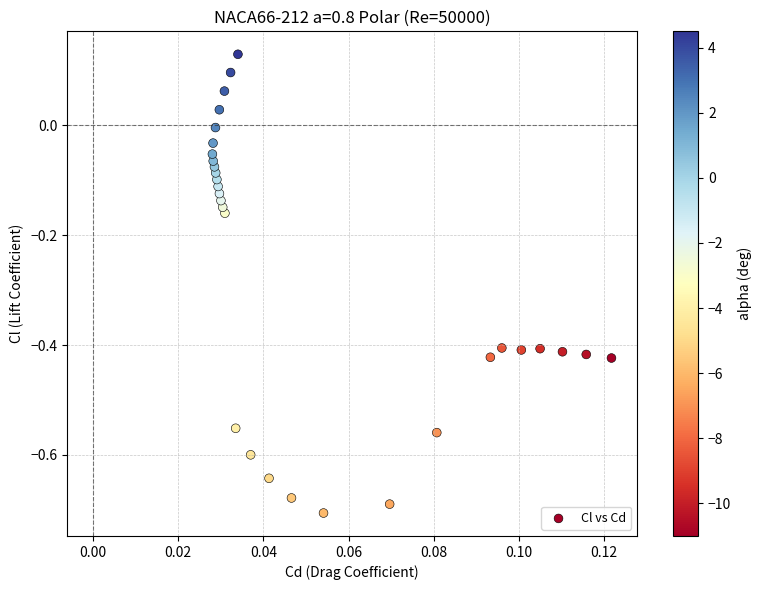

What is the range of Y values (max minus min)?

0.8